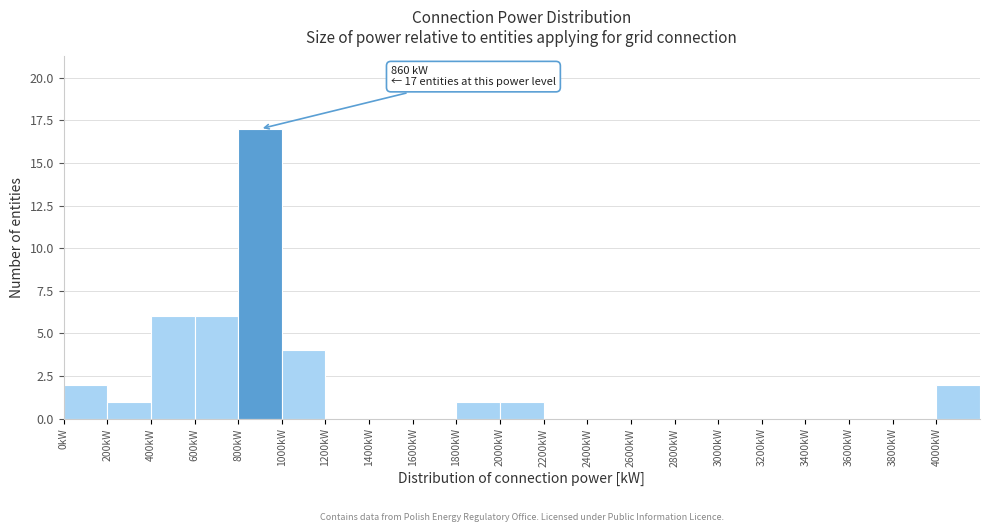

Which range on the x-axis has the tallest bar?

800 to 1000